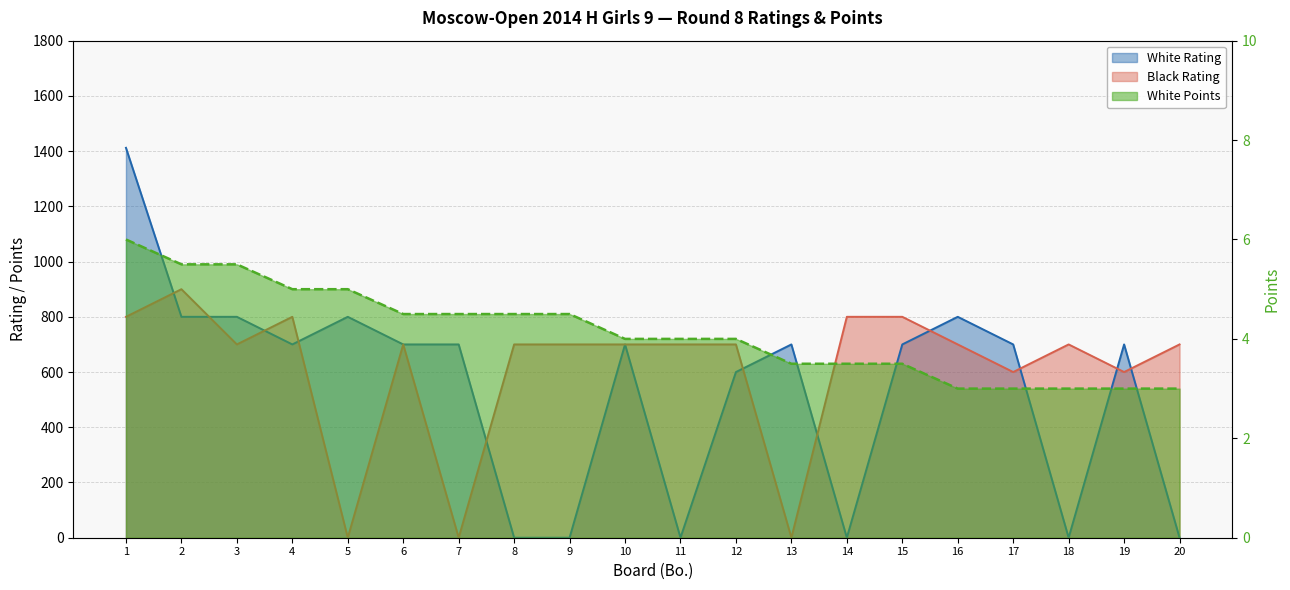

Is it true that Black Rating equals 1083.3 at 6?

False